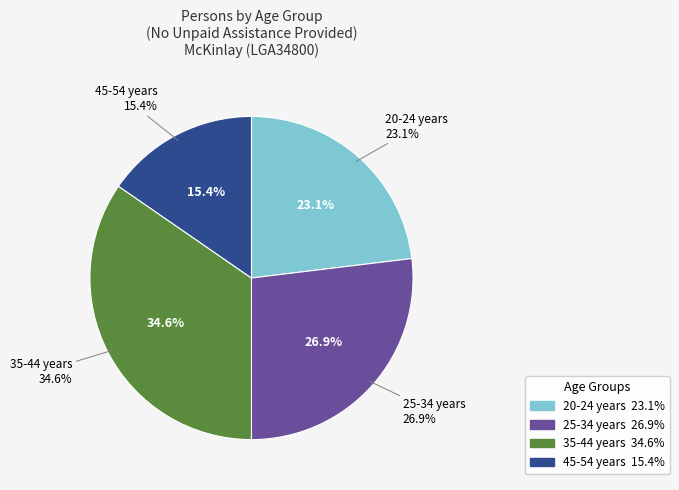

How many segments does this pie chart have?

4